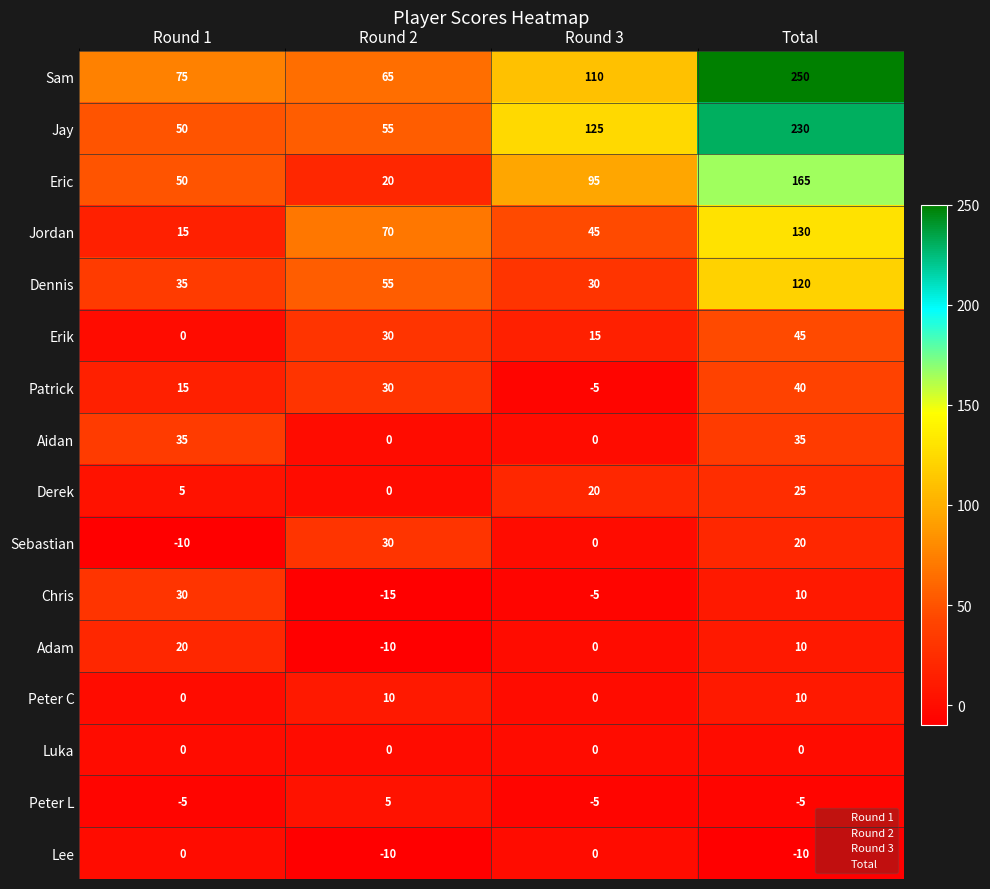

At which label does Adam reach its minimum?

Round 2